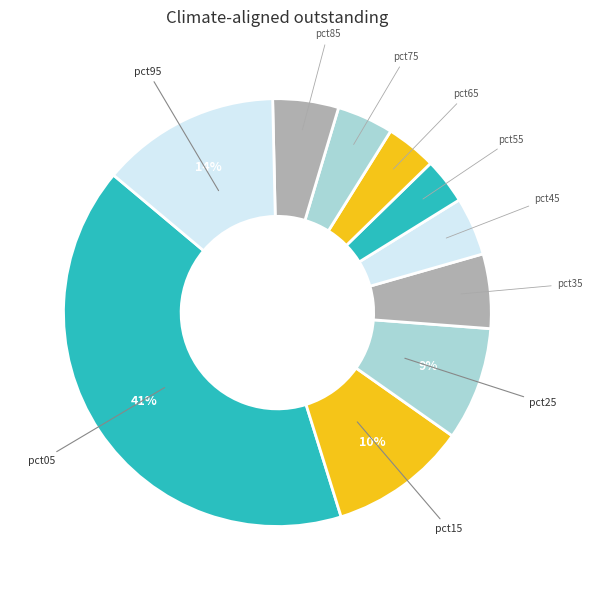

To the nearest percent, what is the average slice percentage?

10%